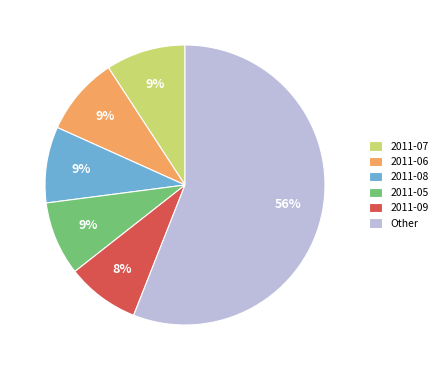

To the nearest percent, what is the average slice percentage?

17%